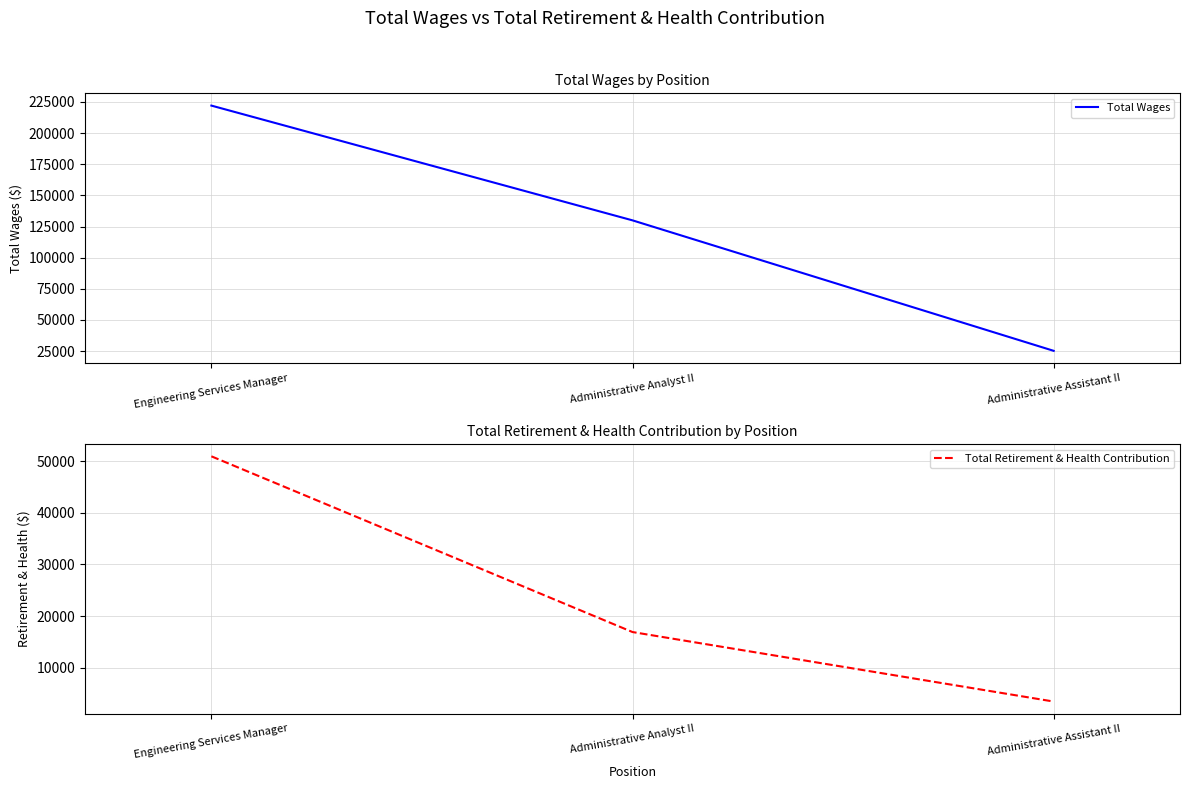

Which series has the largest range (max minus min)?

Total Wages